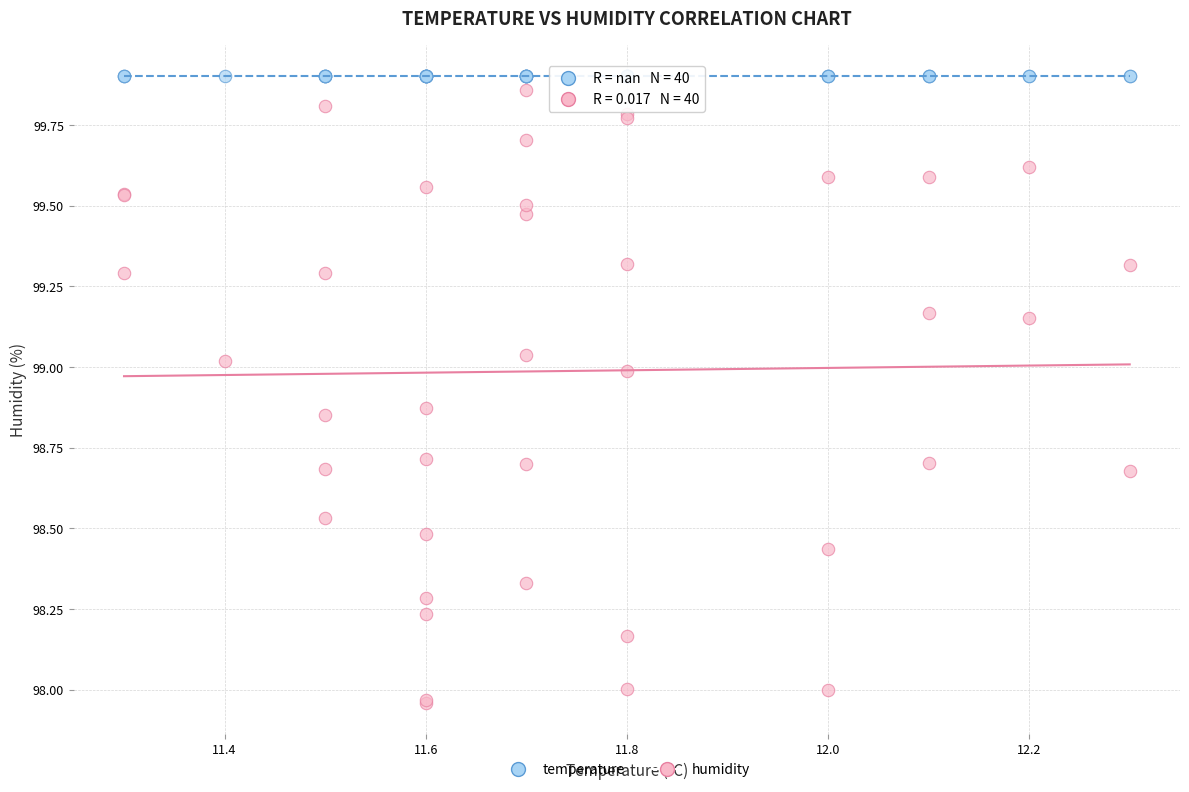

Which series contains the lowest Y value?

humidity